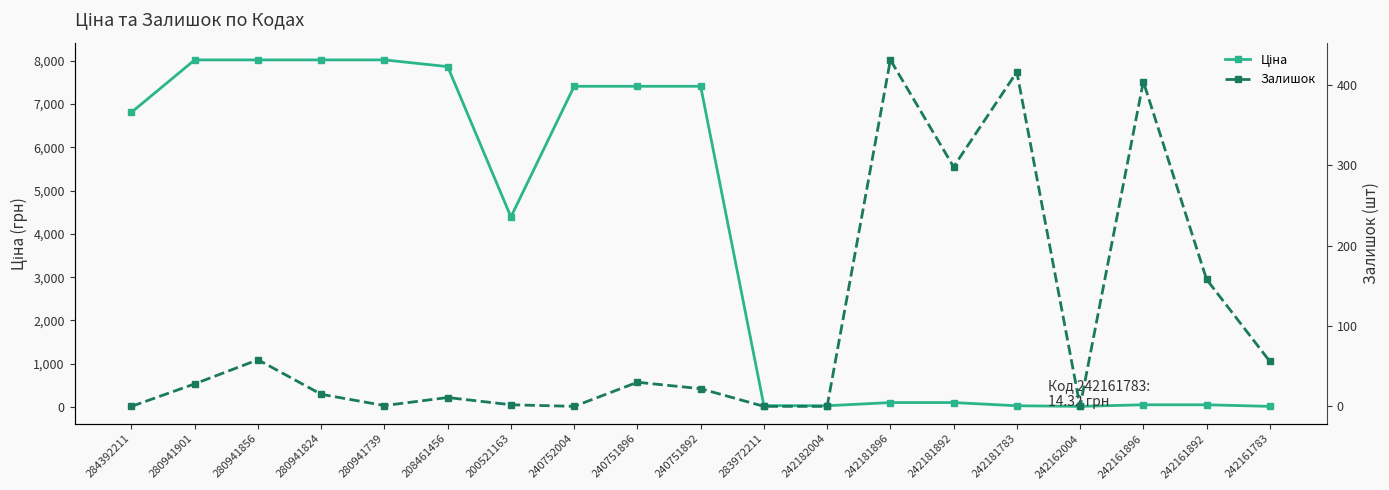

Where is the first local minimum for Ціна?

200521163